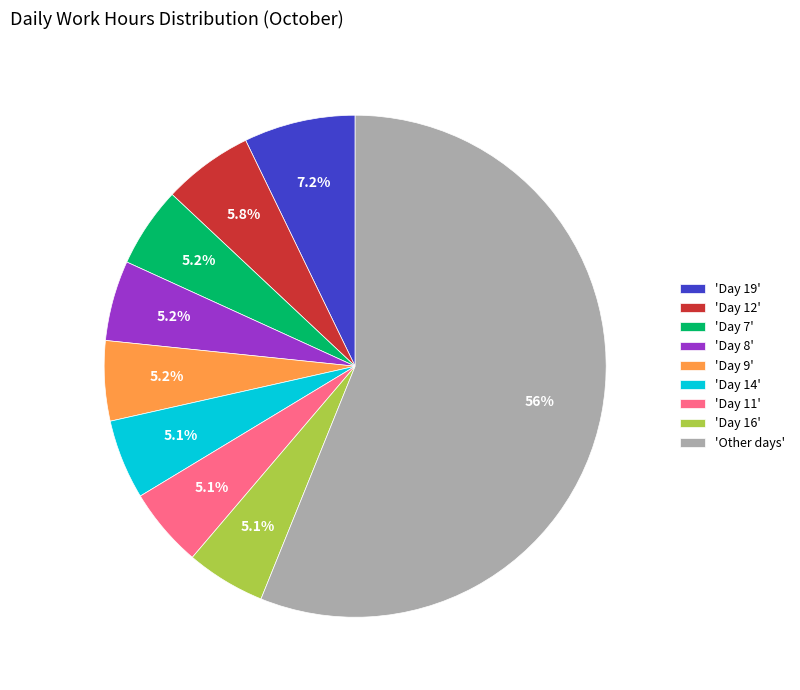

What is the largest slice in the pie chart?

'Other days'